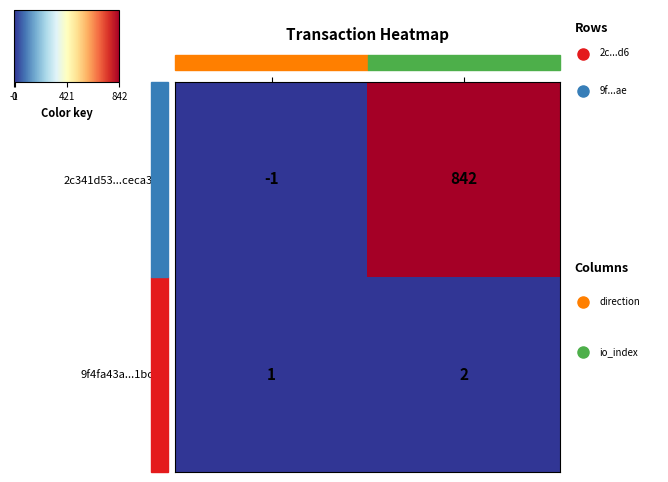

What is the sum of all 2c341d53...ceca3d6 values?

841